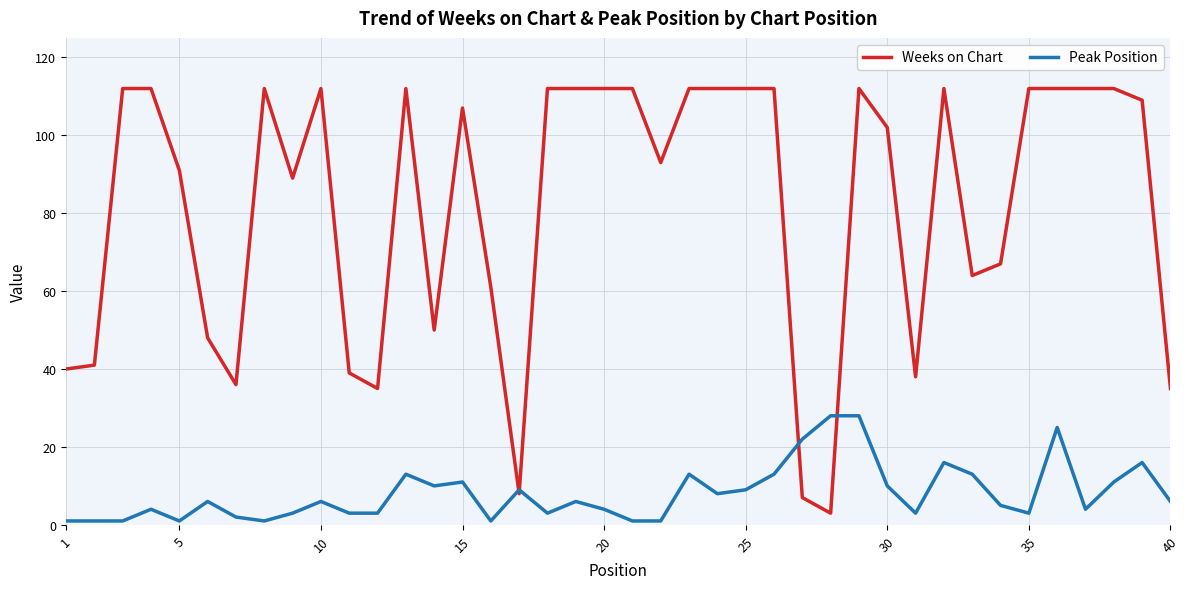

Which series has the widest spread of values?

Weeks on Chart